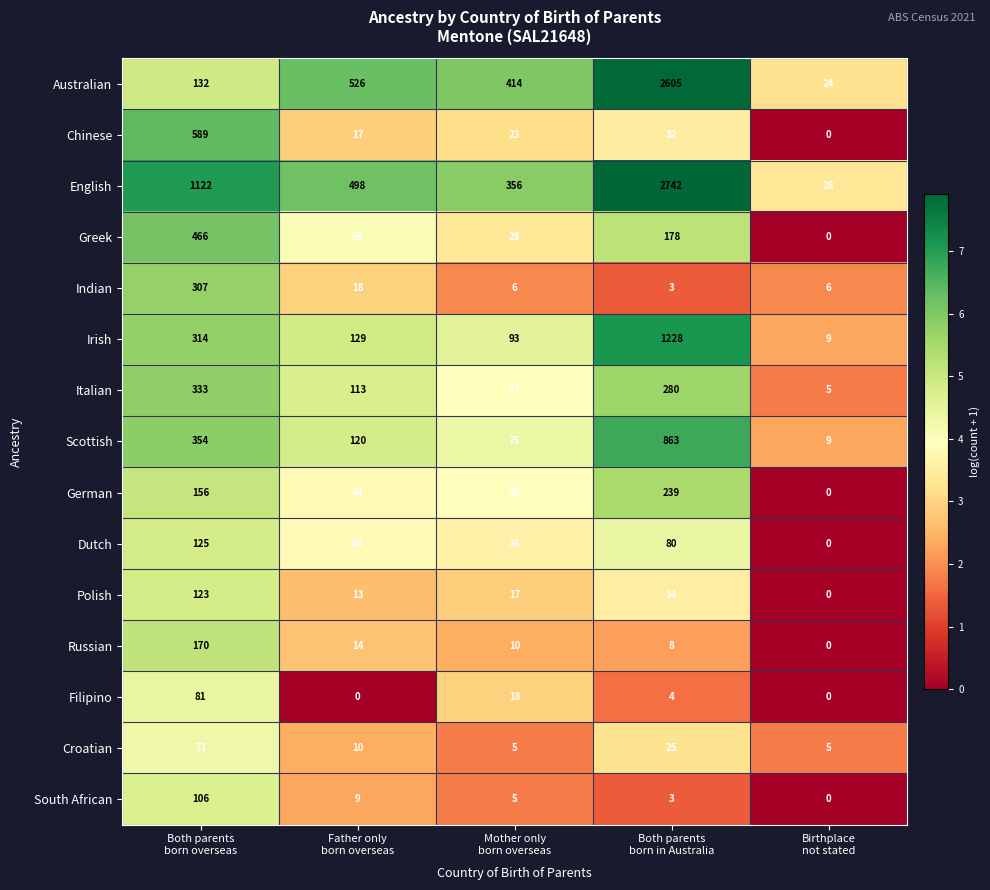

At how many categories does at least one series exceed 155?

4